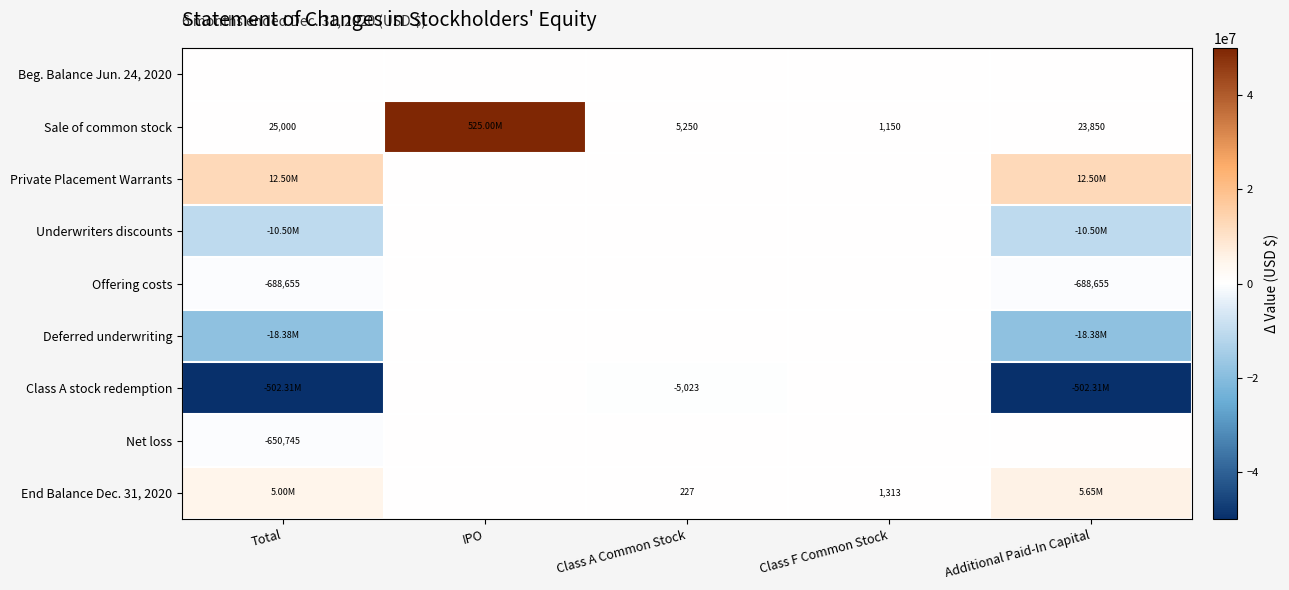

The Private Placement Warrants series shows -5828076 at Class F Common Stock. True or false?

False